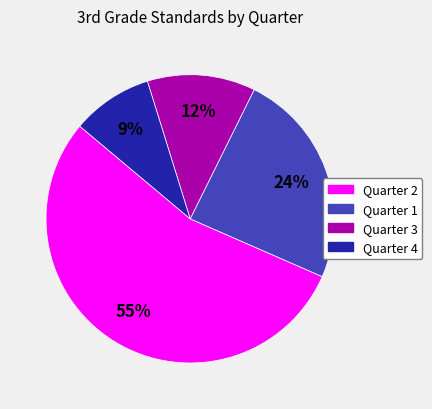

Which slice represents more than half of the pie?

Quarter 2